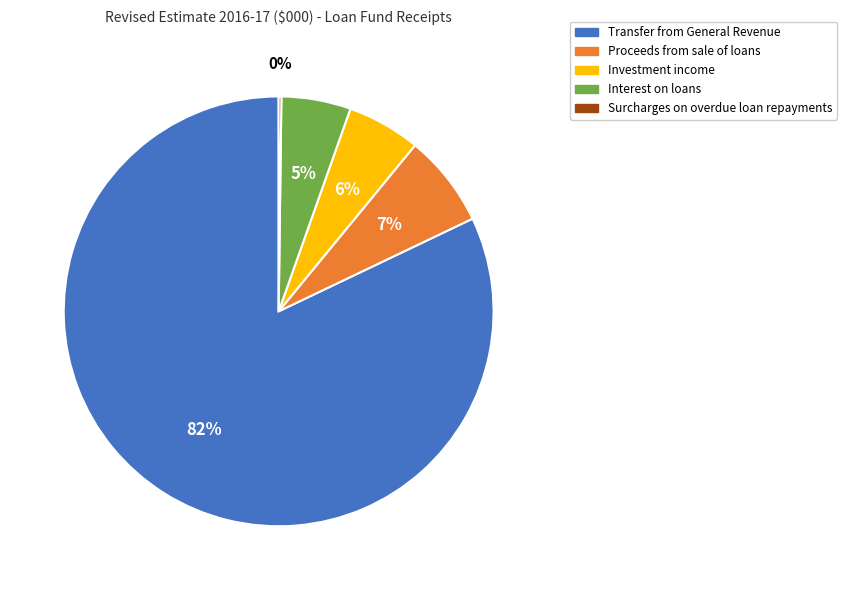

To the nearest percent, what is the average slice percentage?

20%